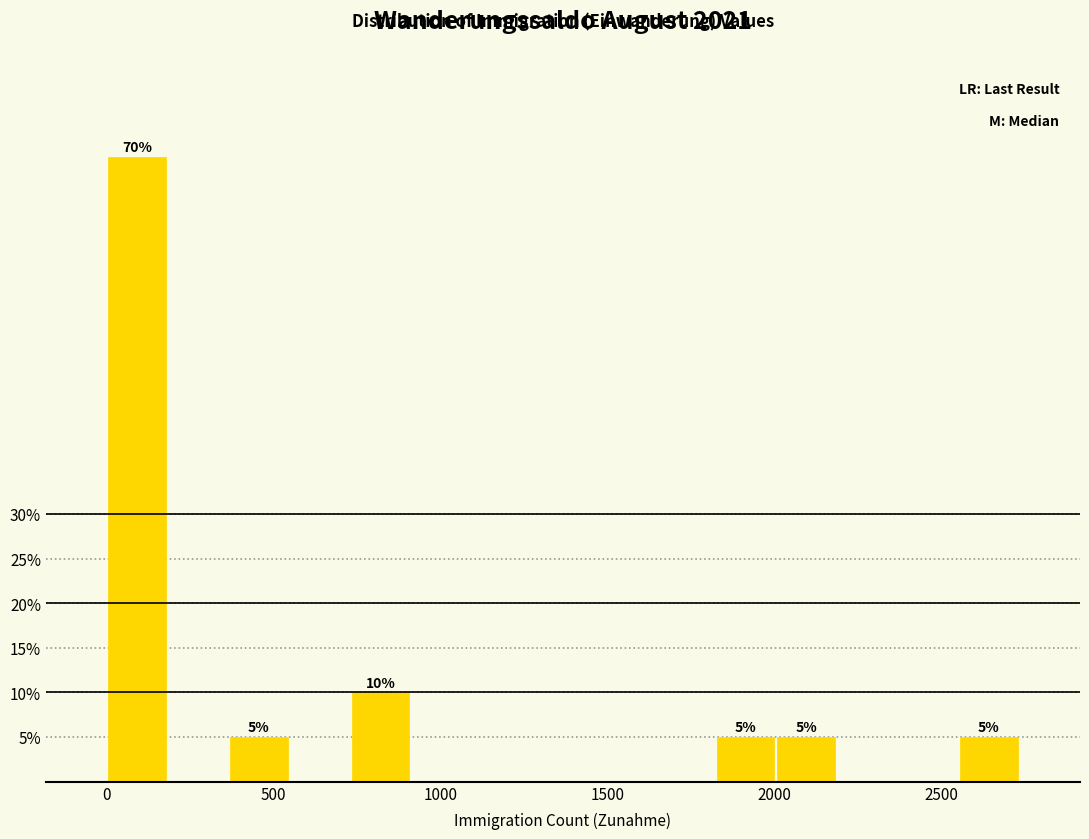

Read against the x-axis, roughly where is the centre of the tallest bar?

100